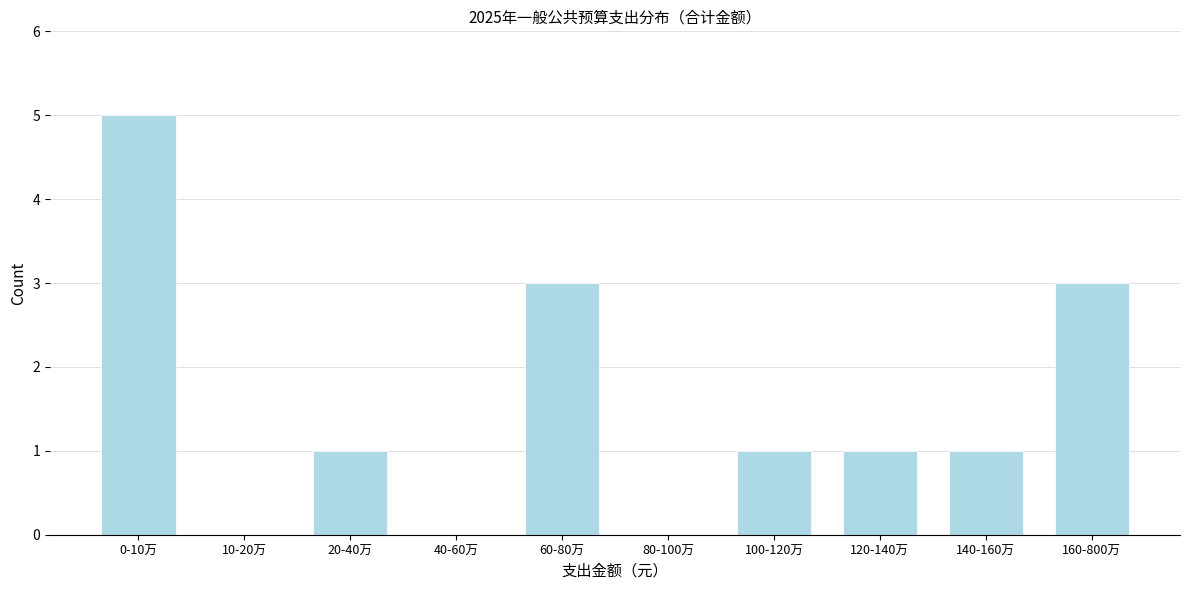

Reading left to right, transcribe all the data shown in this chart.

0-10万=5	10-20万=0	20-40万=1	40-60万=0	60-80万=3	80-100万=0	100-120万=1	120-140万=1	140-160万=1	160-800万=3